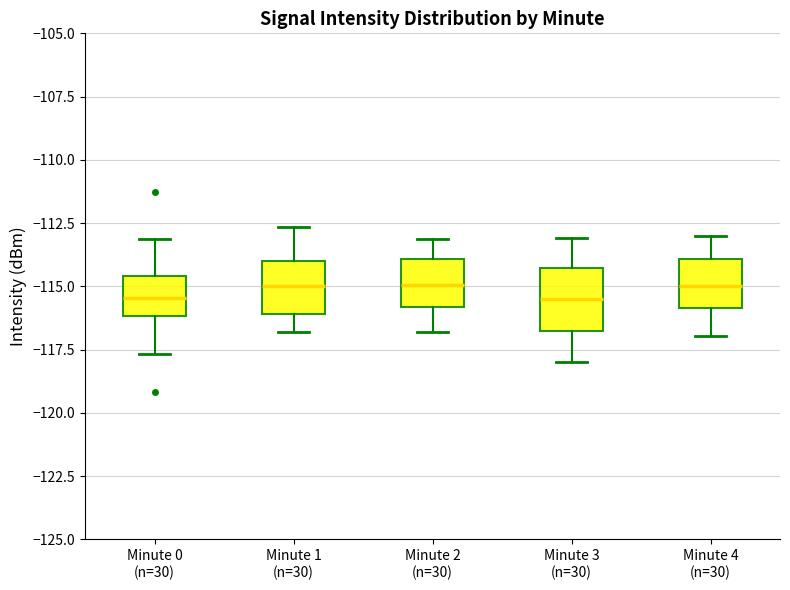

Reading left to right, transcribe this box plot: for each box, give where its median line is, the range the box spans, and where its two whiskers end, as read against the y-axis. The values are not printed on the chart, so give them approximately, as read against the axis.

Minute 0 (n=30): median -115.5, box -116.0 to -114.5, whiskers -117.5 to -113.0
Minute 1 (n=30): median -115.0, box -116.0 to -114.0, whiskers -117.0 to -112.5
Minute 2 (n=30): median -115.0, box -116.0 to -114.0, whiskers -117.0 to -113.0
Minute 3 (n=30): median -115.5, box -117.0 to -114.5, whiskers -118.0 to -113.0
Minute 4 (n=30): median -115.0, box -116.0 to -114.0, whiskers -117.0 to -113.0